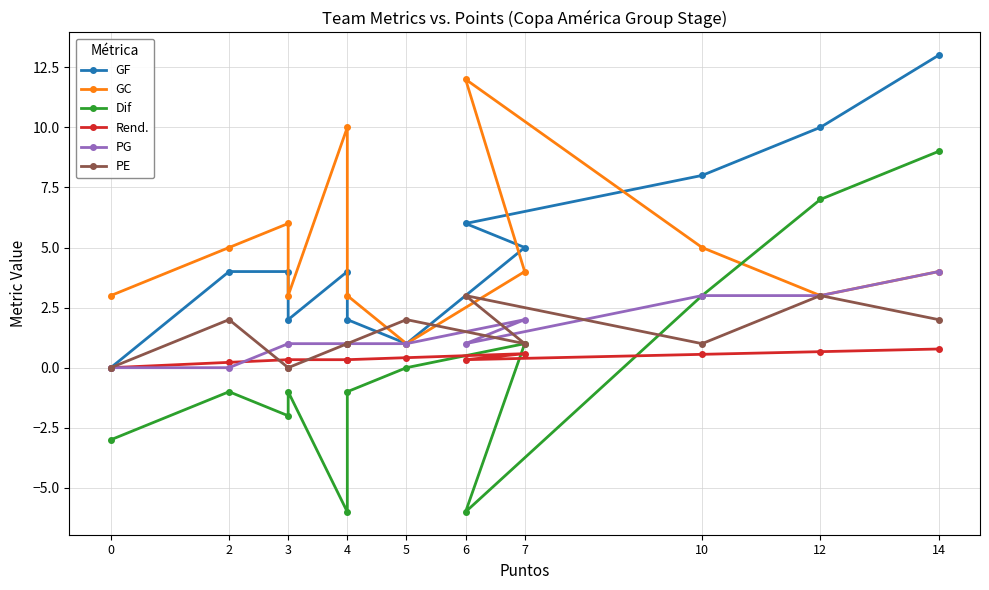

List the series in order of their peak value, lowest first.

Rend., PE, PG, Dif, GC, GF